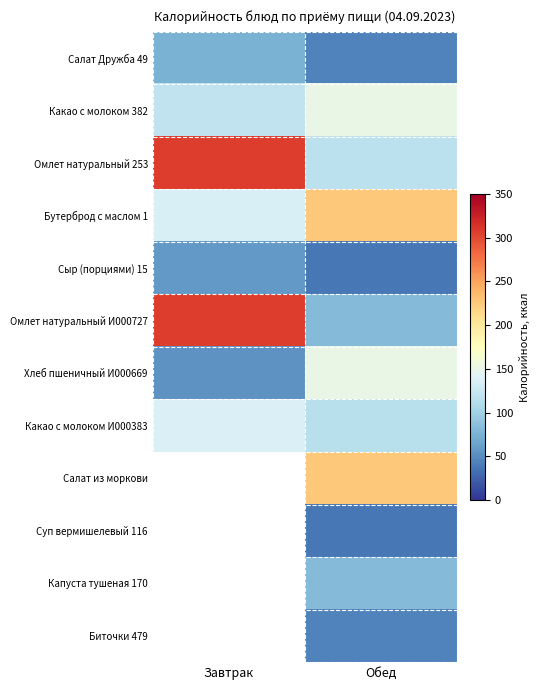

At how many categories does at least one series exceed 255?

1